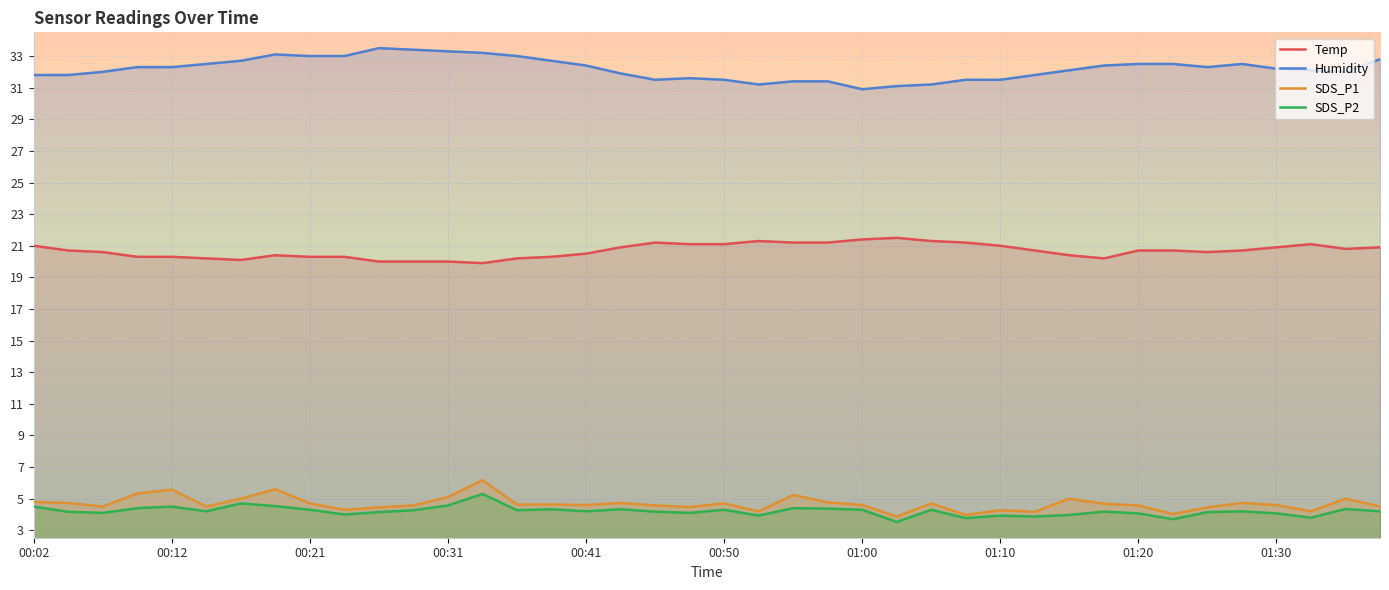

True or false: SDS_P2 and SDS_P1 cross at least once.

False